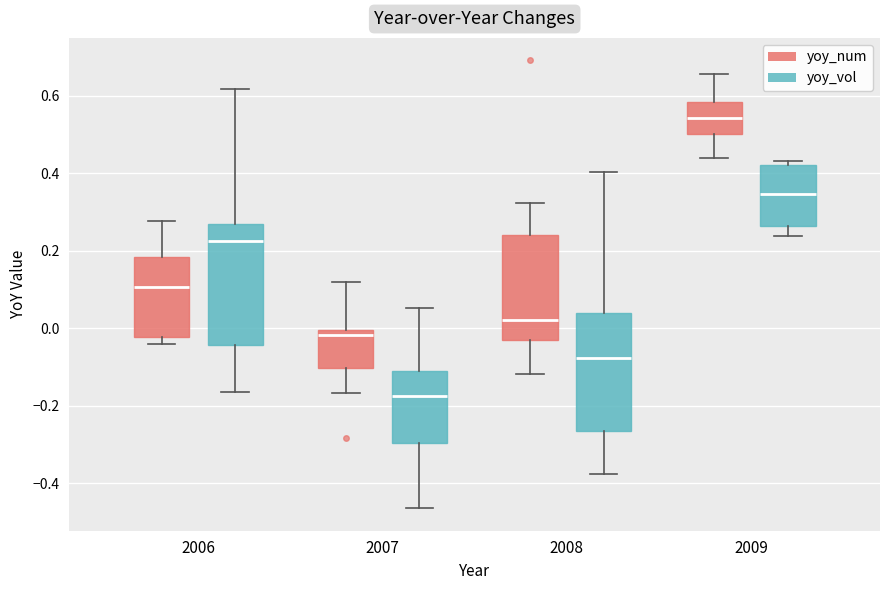

Which box's median line is the highest?

2009 (yoy_num)